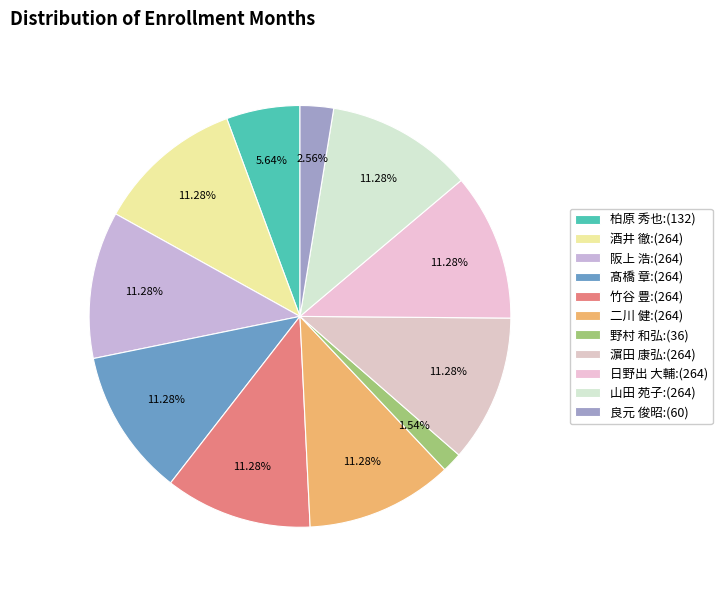

The 阪上 浩 slice represents 11% of the pie. True or false?

True